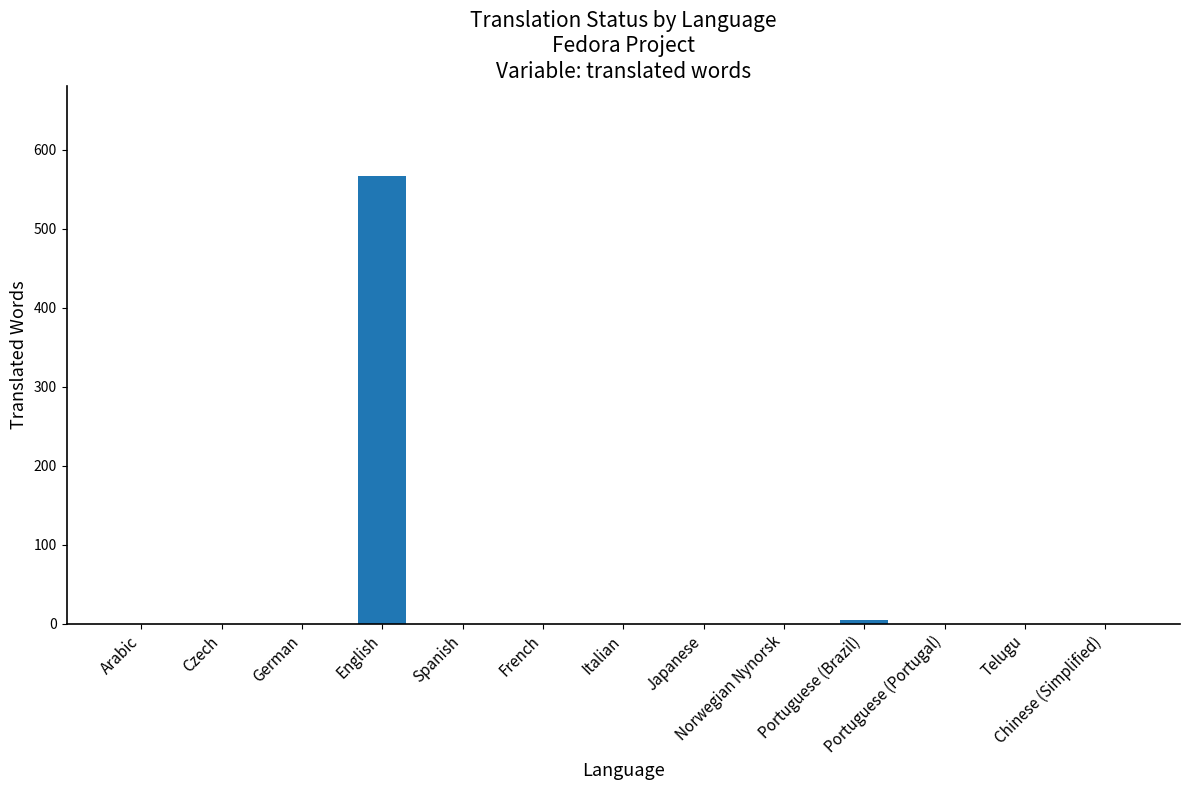

What is the greatest value displayed?

567